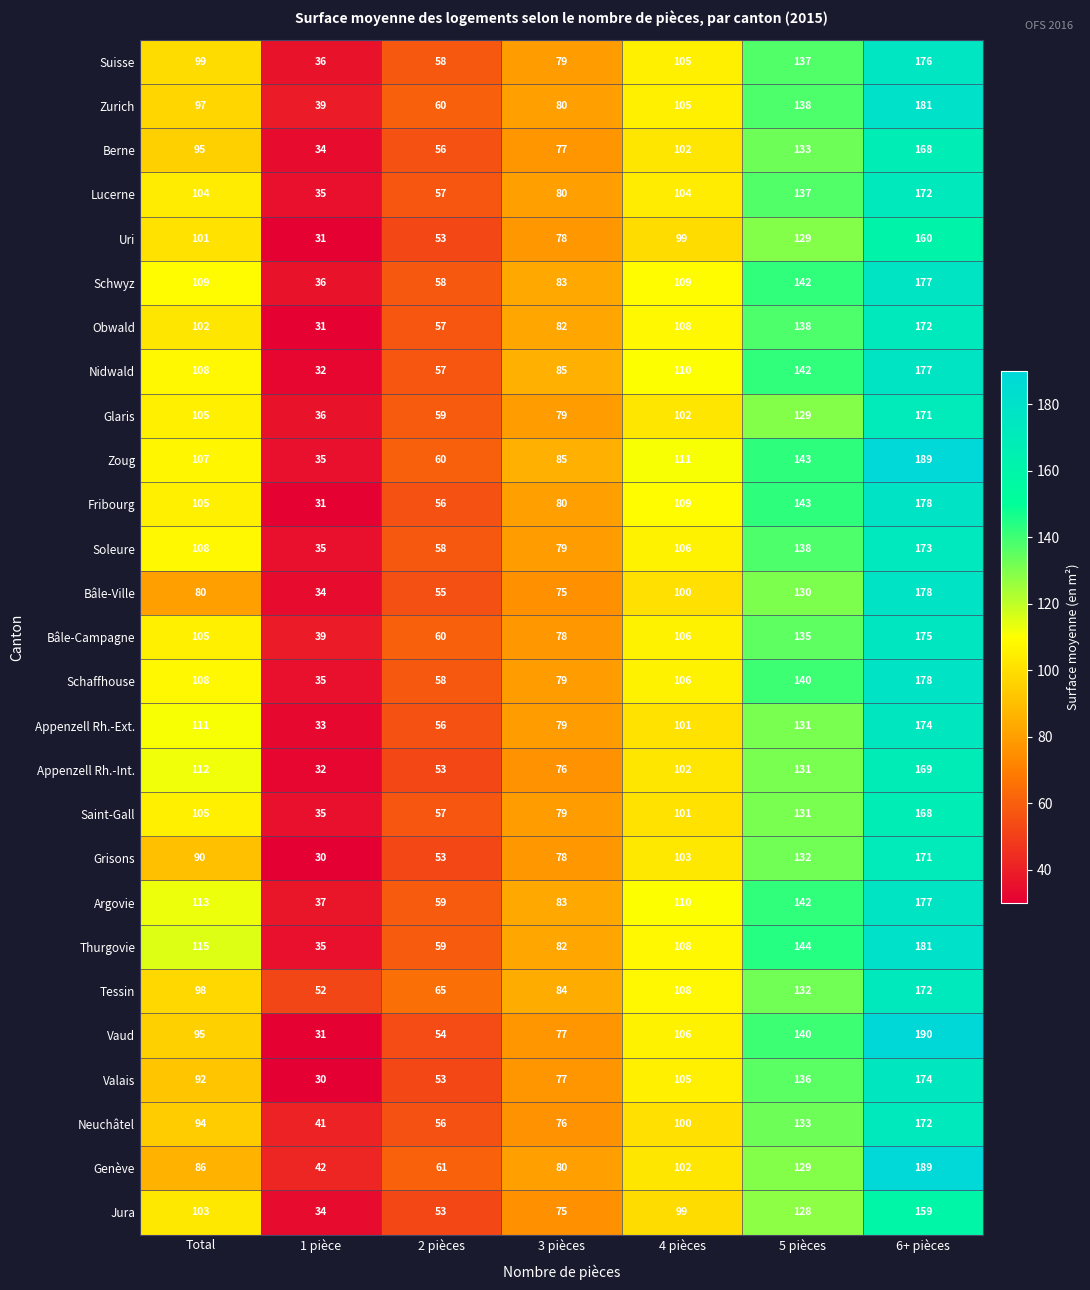

The Bâle-Campagne series shows 71 at 5 pièces. True or false?

False